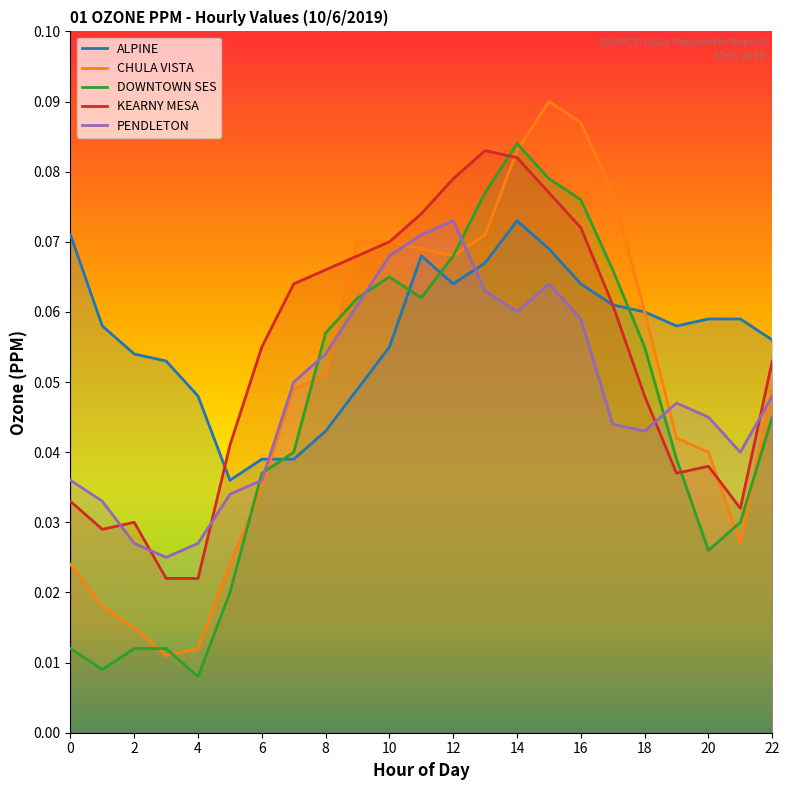

Reading right to left, transcribe all the data shown in this chart.

ALPINE: 22=0.1	21=0.1	20=0.1	19=0.1	18=0.1	17=0.1	16=0.1	15=0.1	14=0.1	13=0.1	12=0.1	11=0.1	10=0.1	9=0.0	8=0.0	7=0.0	6=0.0	5=0.0	4=0.0	3=0.1	2=0.1	1=0.1	0=0.1
CHULA VISTA: 22=0.0	21=0.0	20=0.0	19=0.0	18=0.1	17=0.1	16=0.1	15=0.1	14=0.1	13=0.1	12=0.1	11=0.1	10=0.1	9=0.1	8=0.1	7=0.0	6=0.0	5=0.0	4=0.0	3=0.0	2=0.0	1=0.0	0=0.0
DOWNTOWN SES: 22=0.0	21=0.0	20=0.0	19=0.0	18=0.1	17=0.1	16=0.1	15=0.1	14=0.1	13=0.1	12=0.1	11=0.1	10=0.1	9=0.1	8=0.1	7=0.0	6=0.0	5=0.0	4=0.0	3=0.0	2=0.0	1=0.0	0=0.0
KEARNY MESA: 22=0.1	21=0.0	20=0.0	19=0.0	18=0.0	17=0.1	16=0.1	15=0.1	14=0.1	13=0.1	12=0.1	11=0.1	10=0.1	9=0.1	8=0.1	7=0.1	6=0.1	5=0.0	4=0.0	3=0.0	2=0.0	1=0.0	0=0.0
PENDLETON: 22=0.0	21=0.0	20=0.0	19=0.0	18=0.0	17=0.0	16=0.1	15=0.1	14=0.1	13=0.1	12=0.1	11=0.1	10=0.1	9=0.1	8=0.1	7=0.1	6=0.0	5=0.0	4=0.0	3=0.0	2=0.0	1=0.0	0=0.0